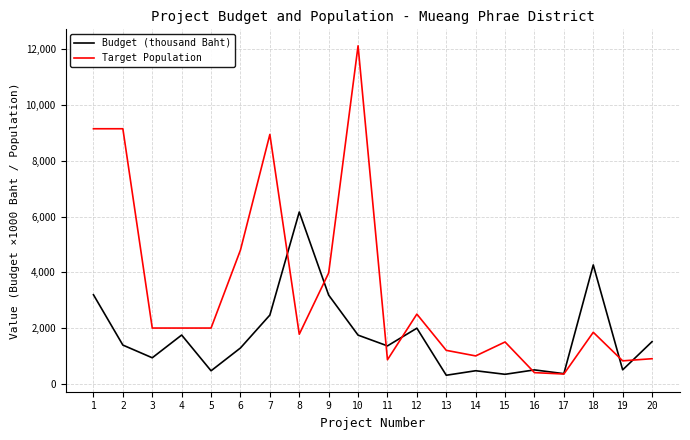

At which label is Target Population closest to 6240?

6